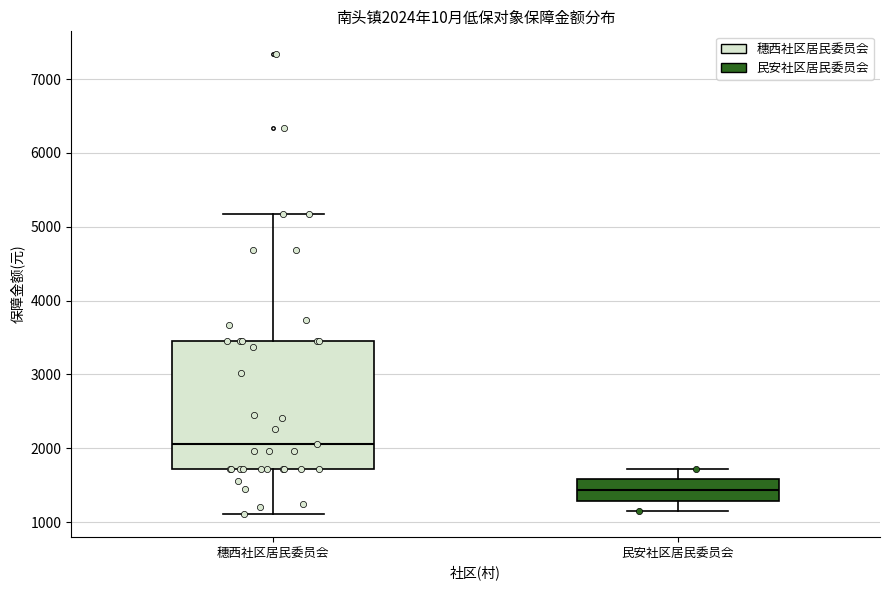

Comparing the boxes themselves (not the whiskers), which one is the tallest?

穗西社区居民委员会